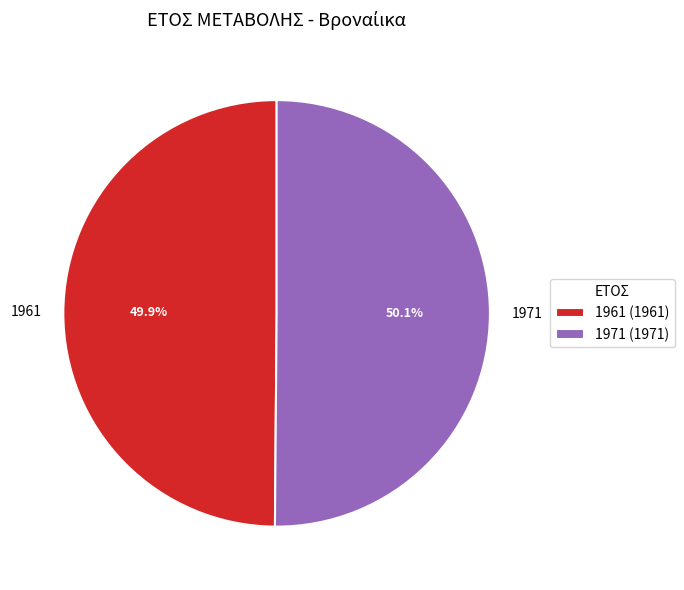

What percentage is the 1971 slice, to the nearest percent?

50%